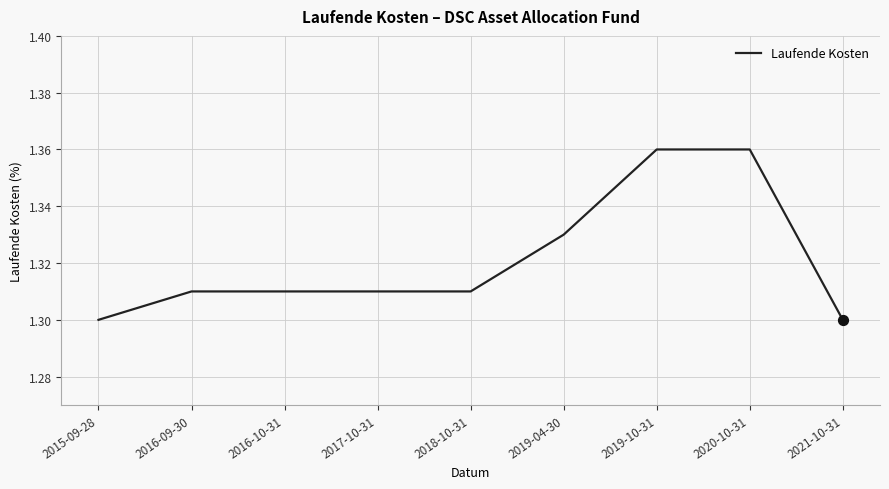

Approximately how many times larger is the value at 2018-10-31 compared to 2020-10-31?

1.0